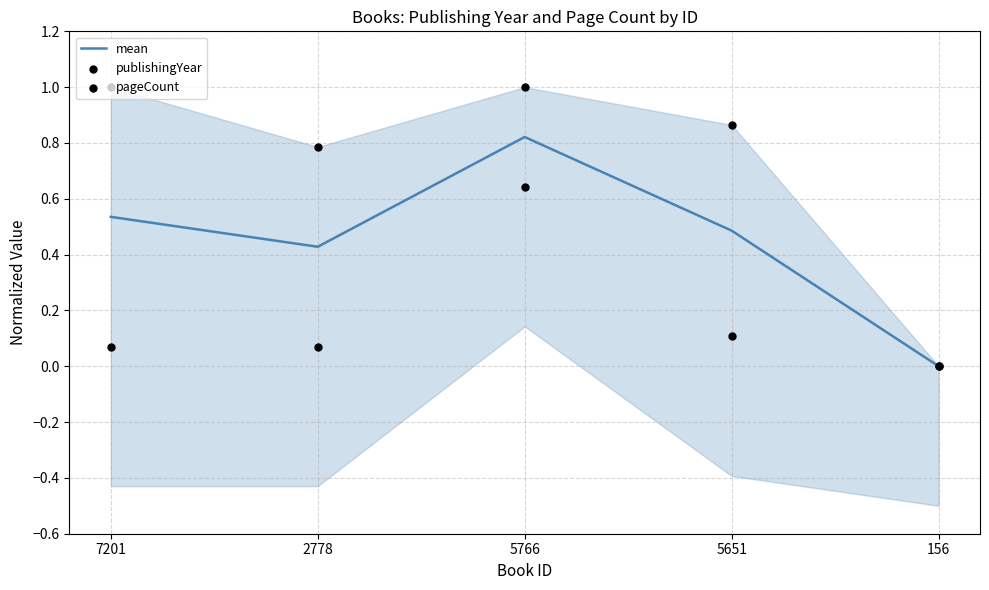

Which series has the largest Y range (max minus min)?

publishingYear